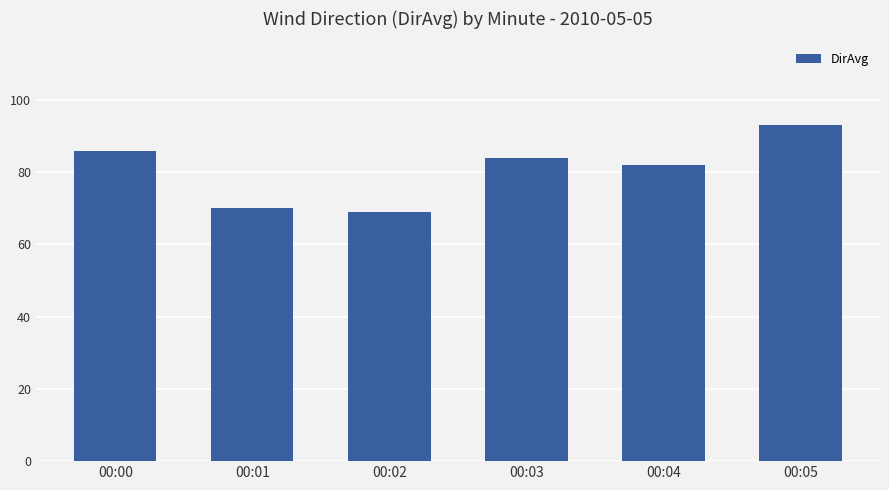

How many data points are less than 84?

3